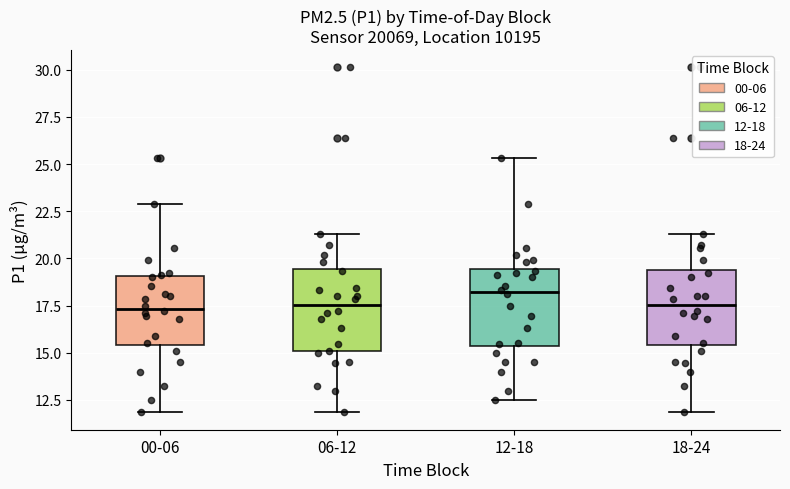

Where does the lower whisker of the box for 00-06 end on the y-axis? The values are not printed on the chart, so give them approximately, as read against the axis.

12.0